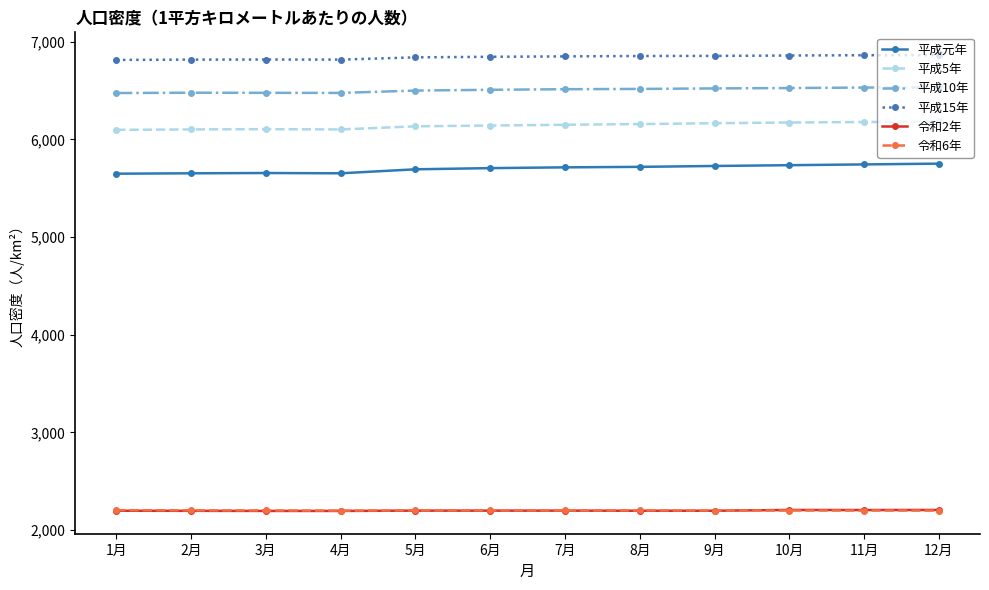

True or false: 平成15年 has more than 0 interior local peaks.

True